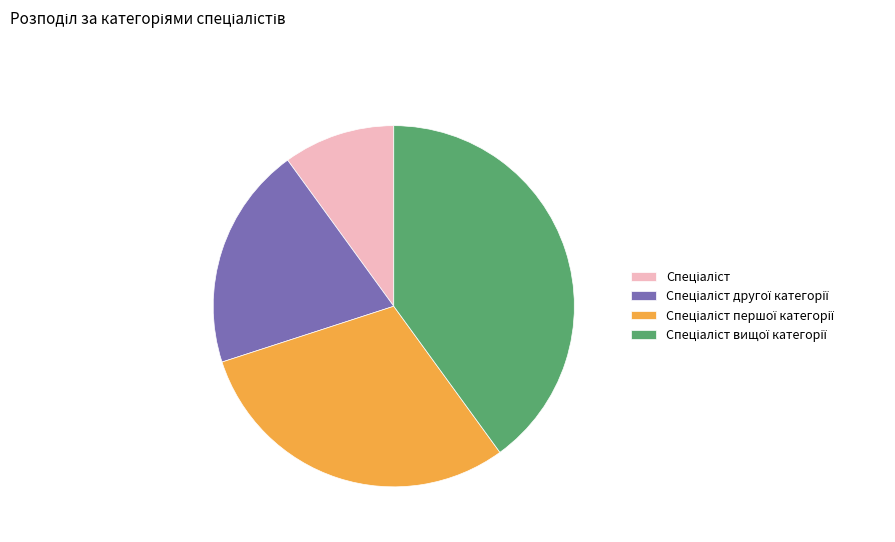

Is there a majority slice in this chart?

No